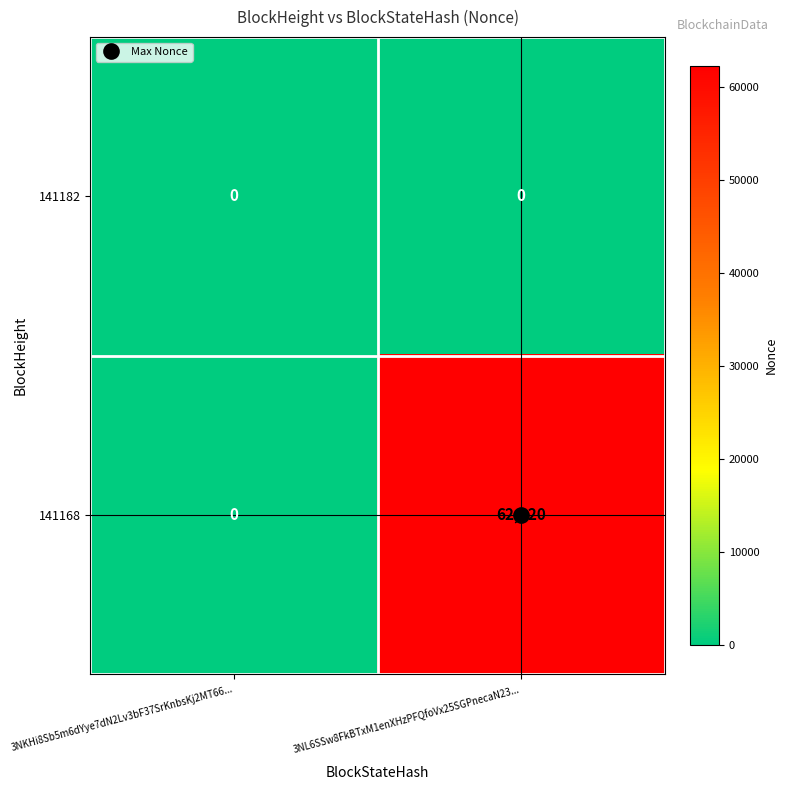

What is the difference between the highest and lowest values at 3NL6SSw8FkBTxM1enXHzPFQfoVx25SGPnecaN23...?

62220